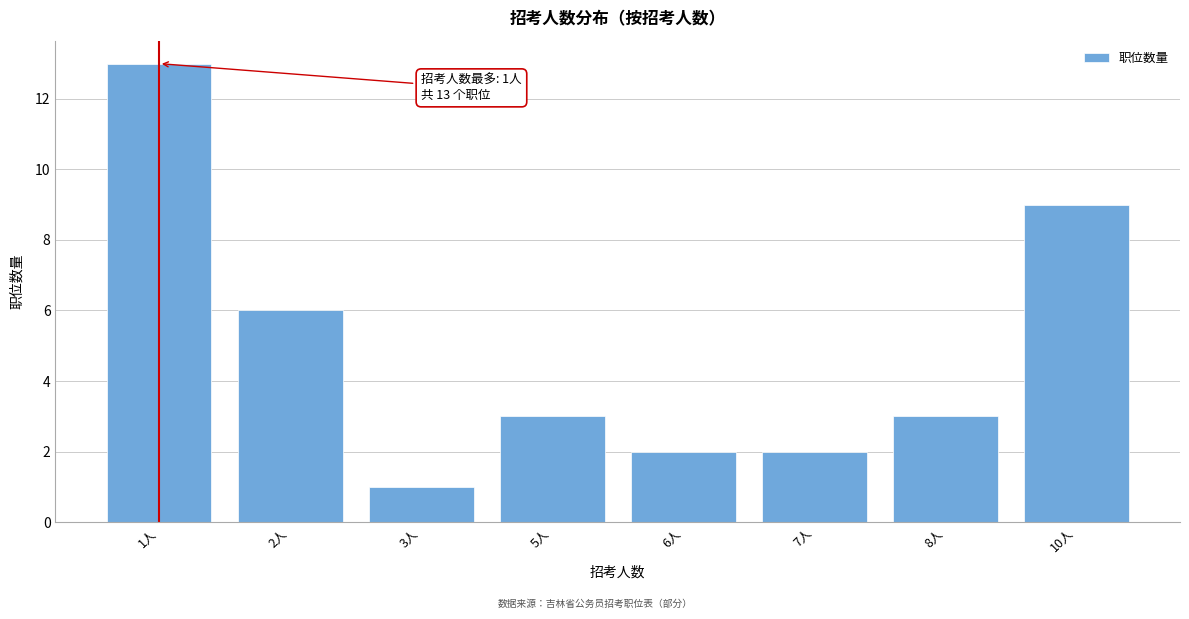

Reading right to left, list all the values displayed in this chart.

10人=9	8人=3	7人=2	6人=2	5人=3	3人=1	2人=6	1人=13